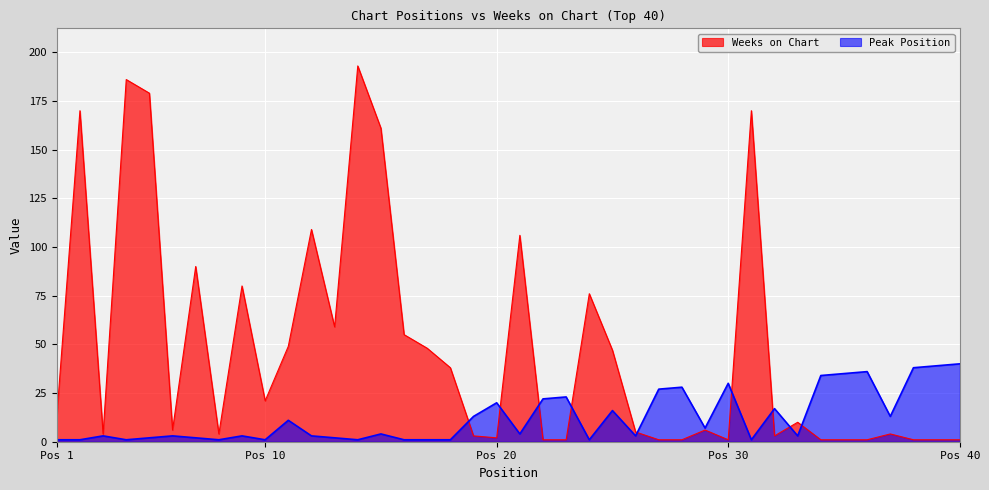

Which series has the widest spread of values?

Weeks on Chart